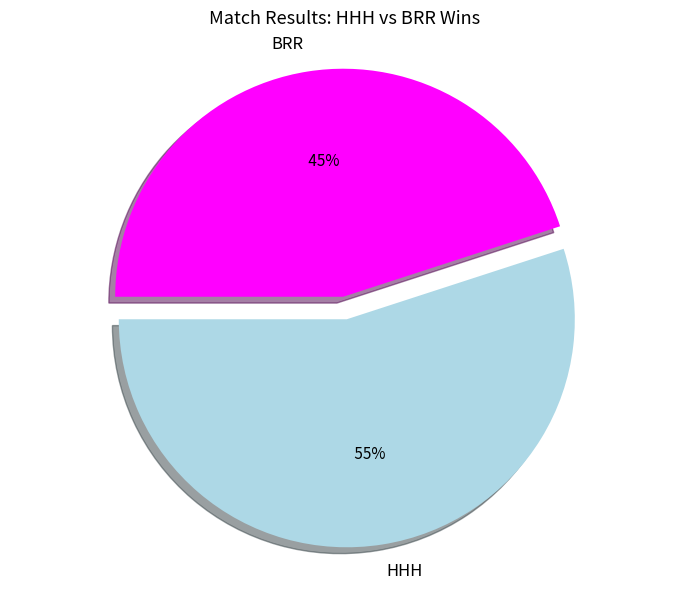

To the nearest percent, what portion does BRR represent?

45%